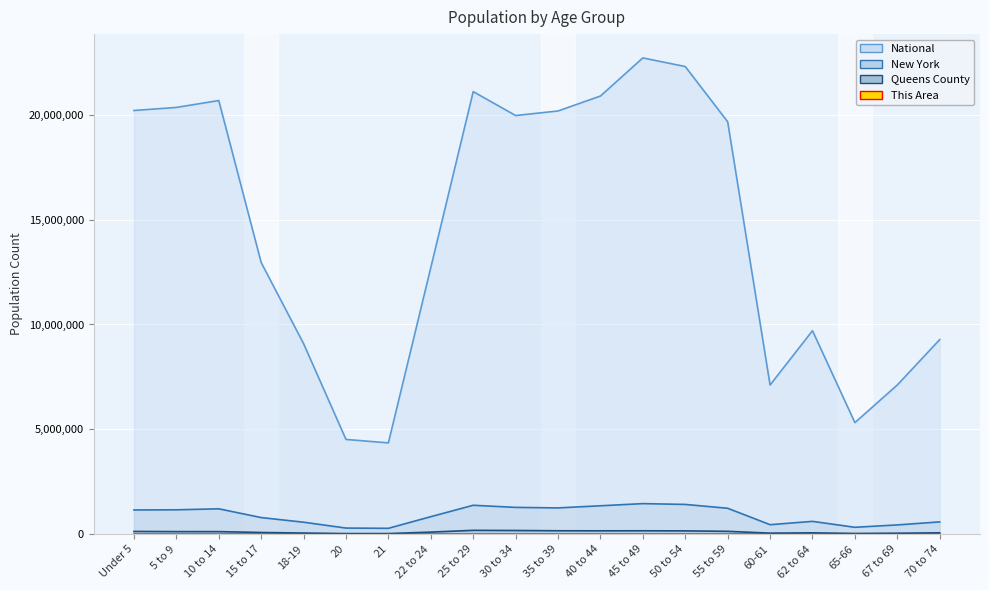

At which label does New York first exceed 1155822?

5 to 9